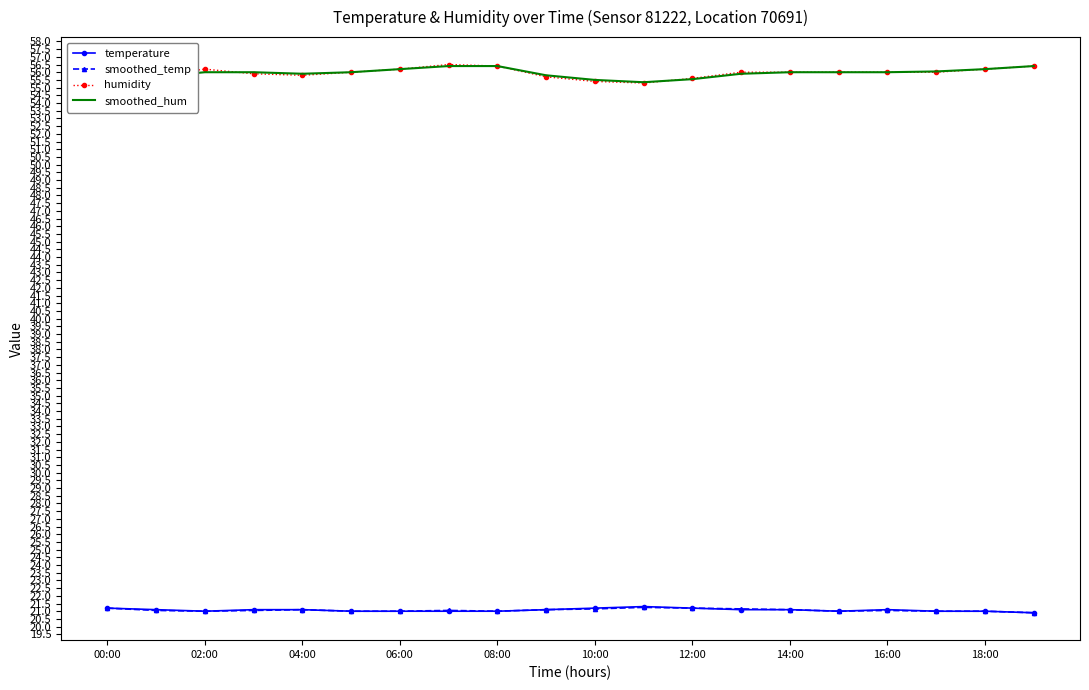

True or false: temperature and humidity cross at least once.

False